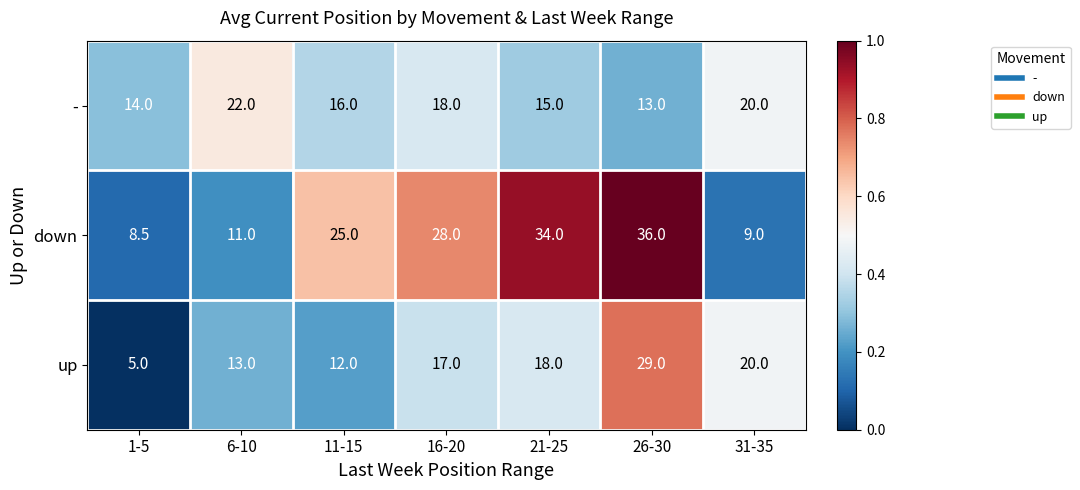

Rank the categories by down value from lowest to highest.

1-5, 31-35, 6-10, 11-15, 16-20, 21-25, 26-30